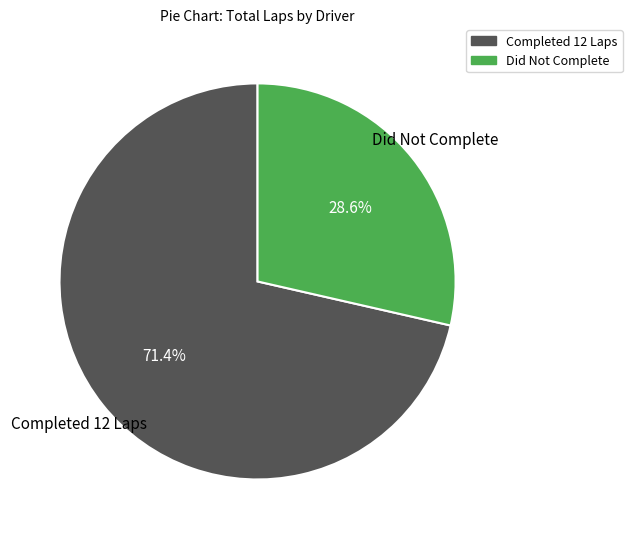

Approximately how many times larger is the value at Did Not Complete compared to Completed 12 Laps?

0.4